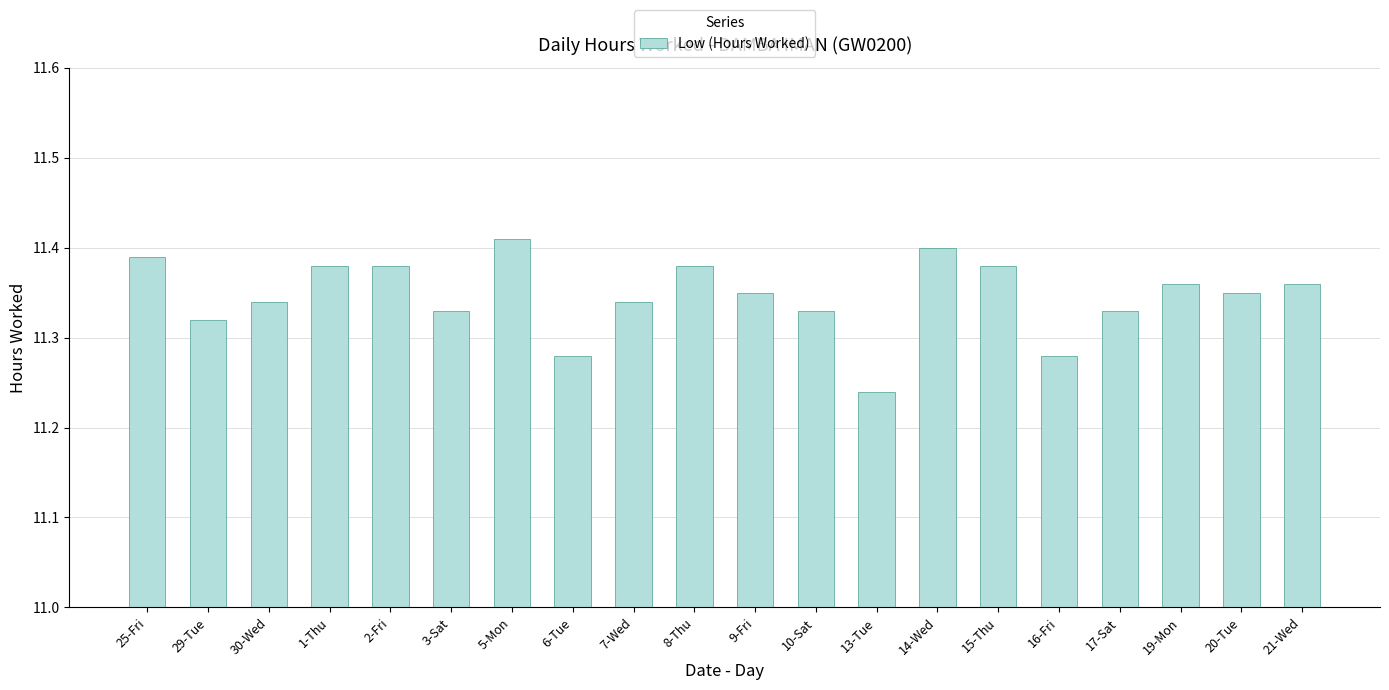

What is the ratio of the value at 6-Tue to the value at 20-Tue?

1.0